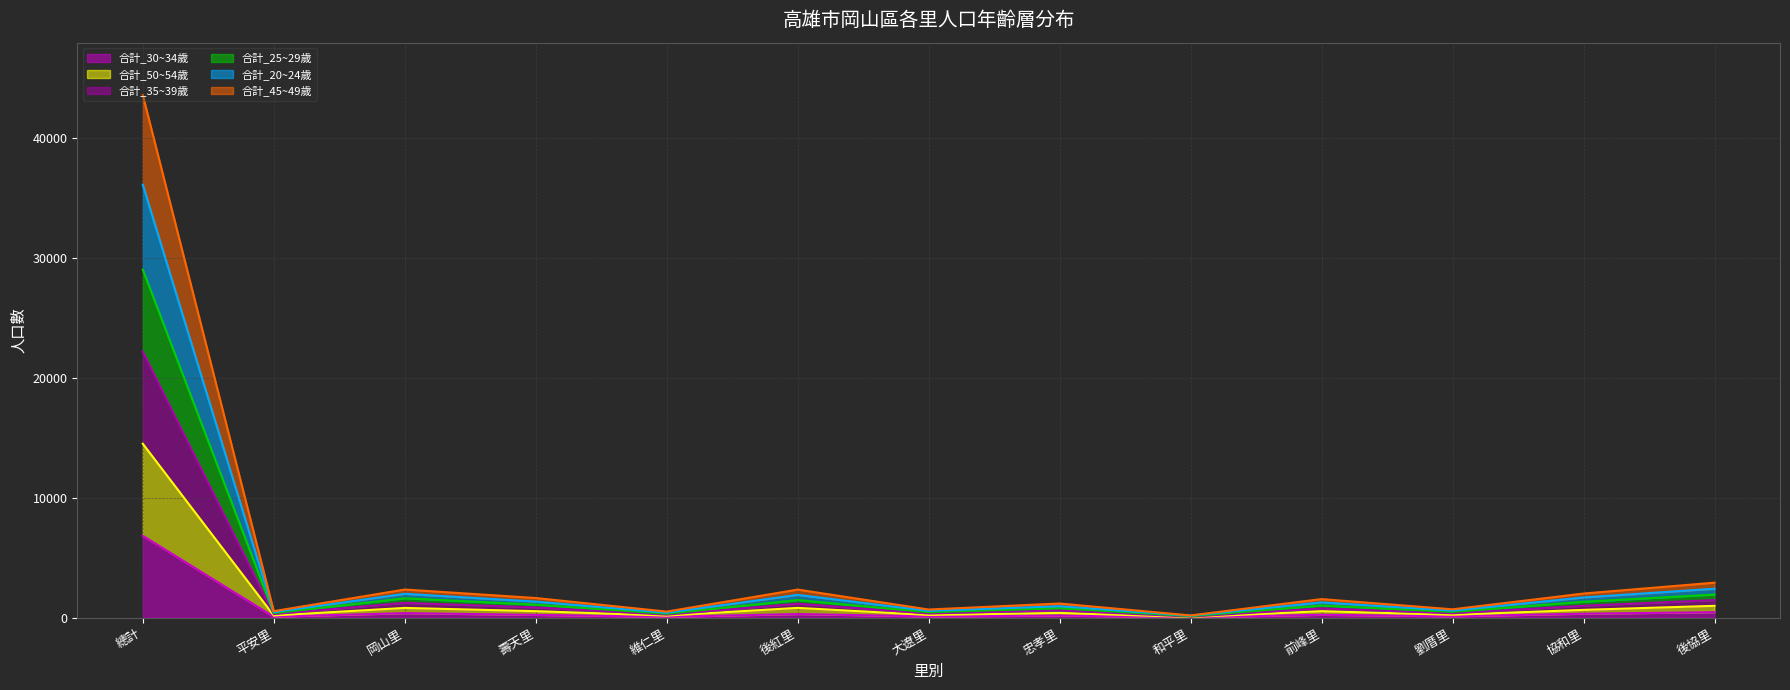

Does the chart have visible grid lines?

Yes